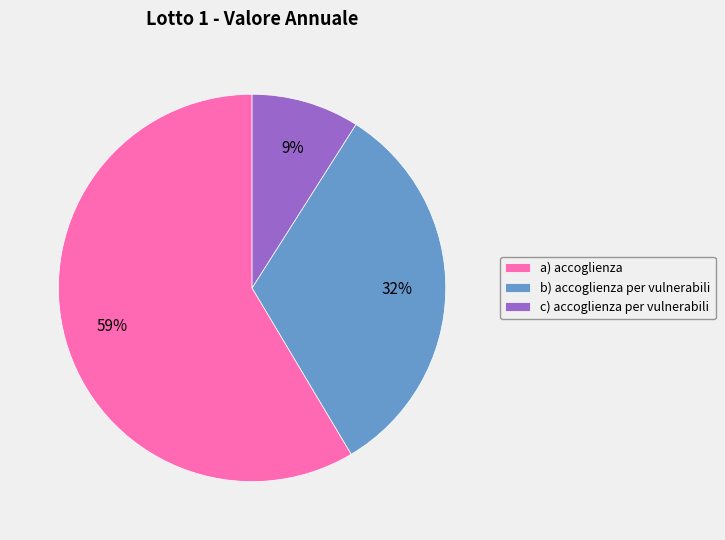

Which slice is the largest?

a) accoglienza